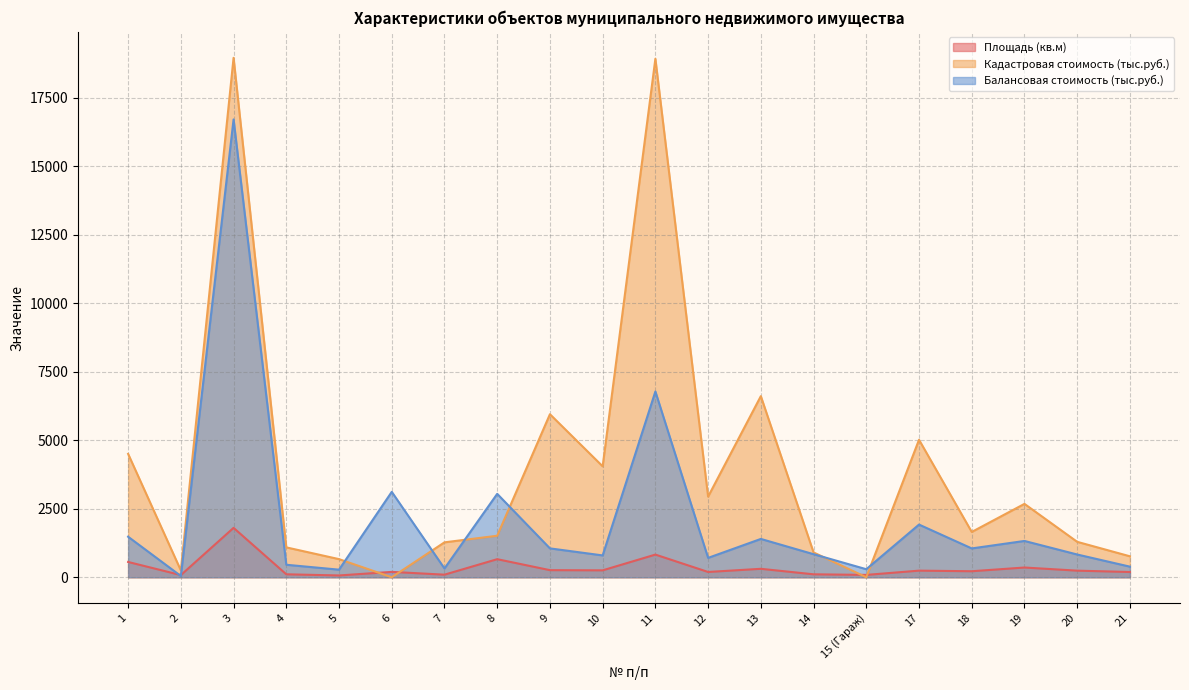

What is the label of the 19th point from the left?

20